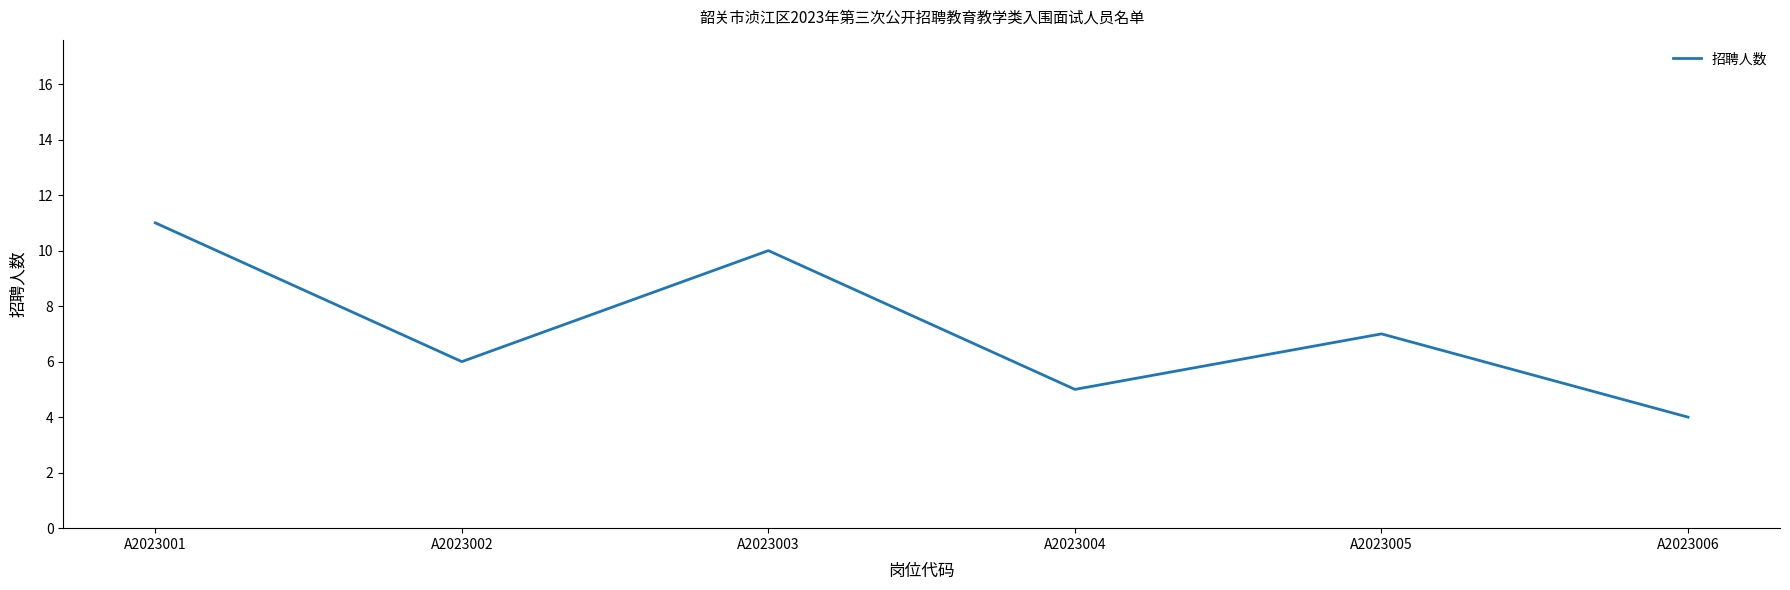

What value does the data have at A2023004?

5